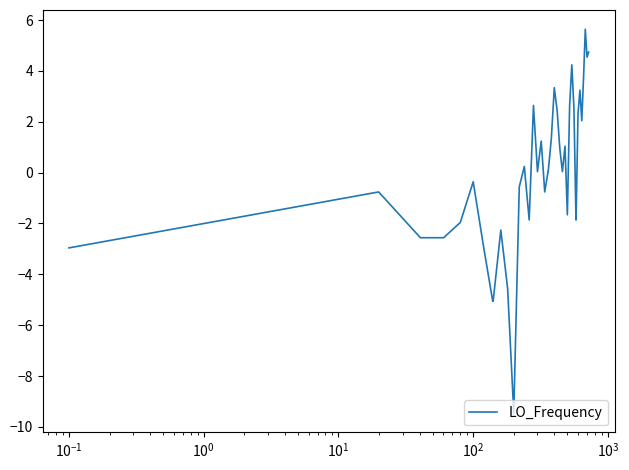

What is the minimum value shown in the chart?

-9.5